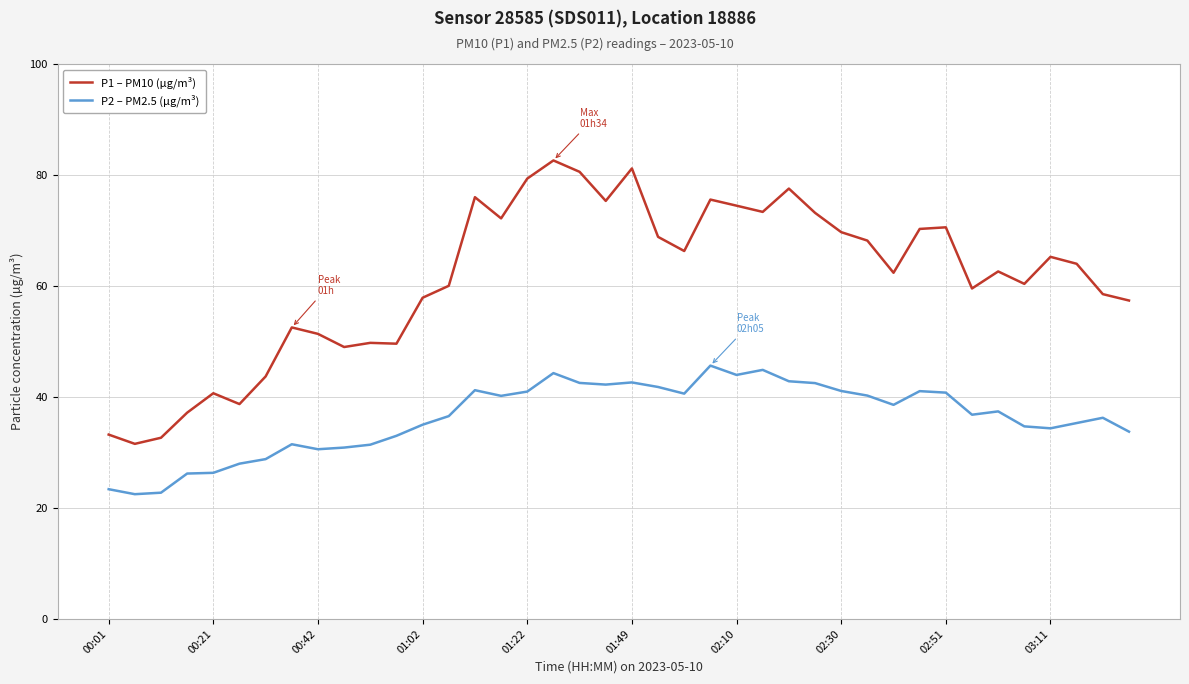

Which series has the largest total across all categories?

P1 – PM10 (µg/m³)